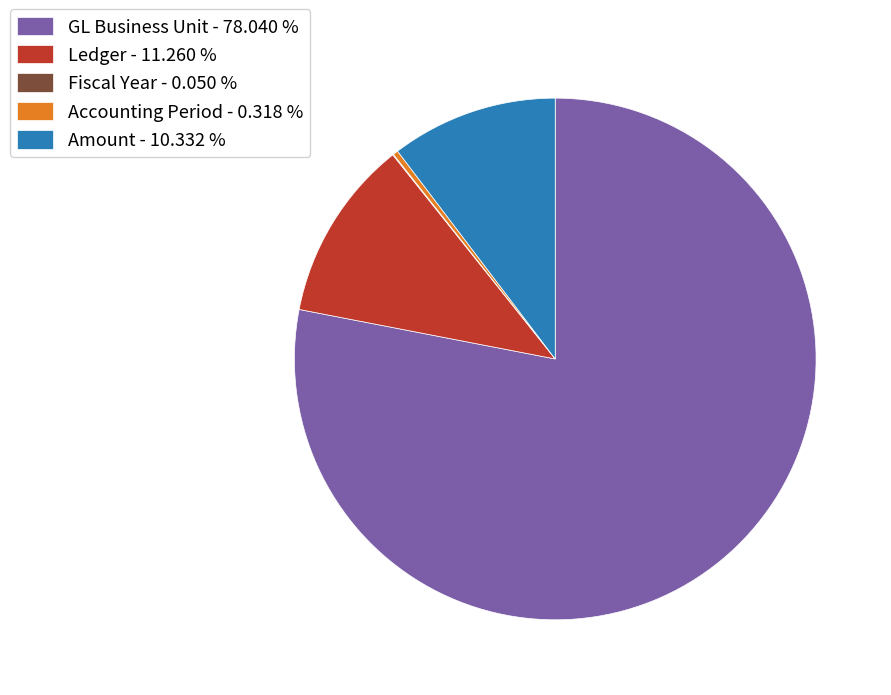

Is the sum of Amount - 10.332 % and GL Business Unit - 78.040 % greater than half?

Yes